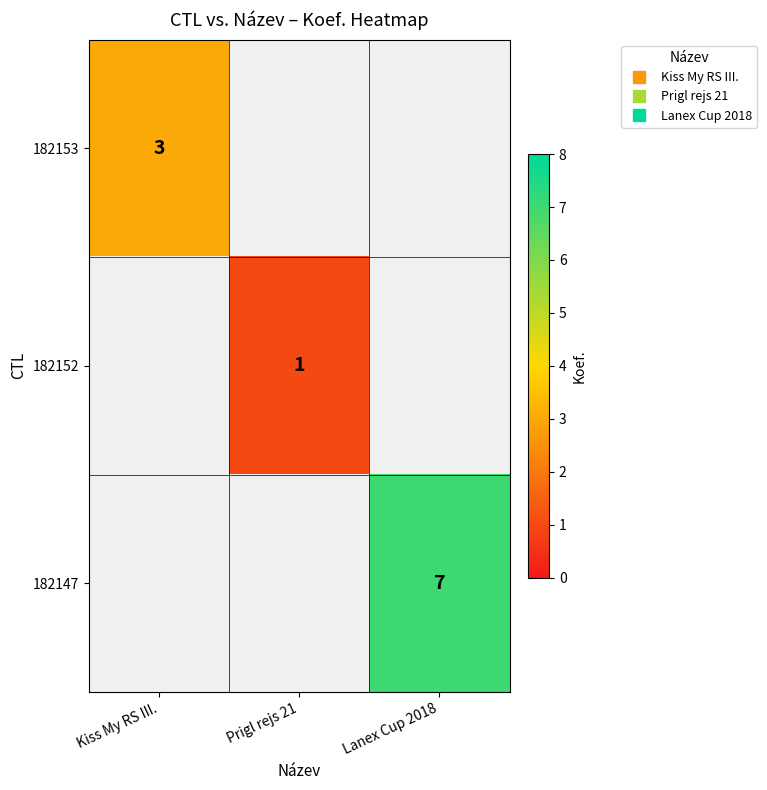

Rank the categories by 182147 value from lowest to highest.

Kiss My RS III., Prigl rejs 21, Lanex Cup 2018